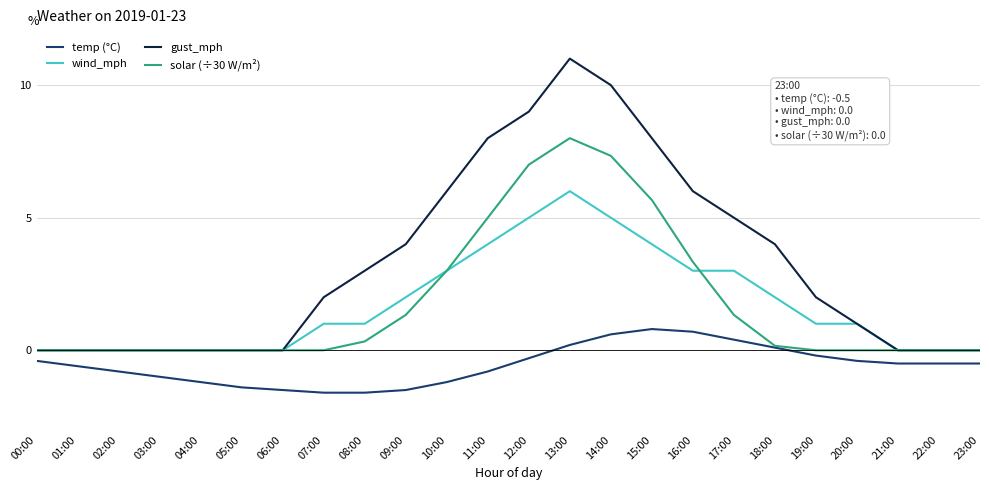

The value of wind_mph at 22:00 is 0.0. True or false?

True